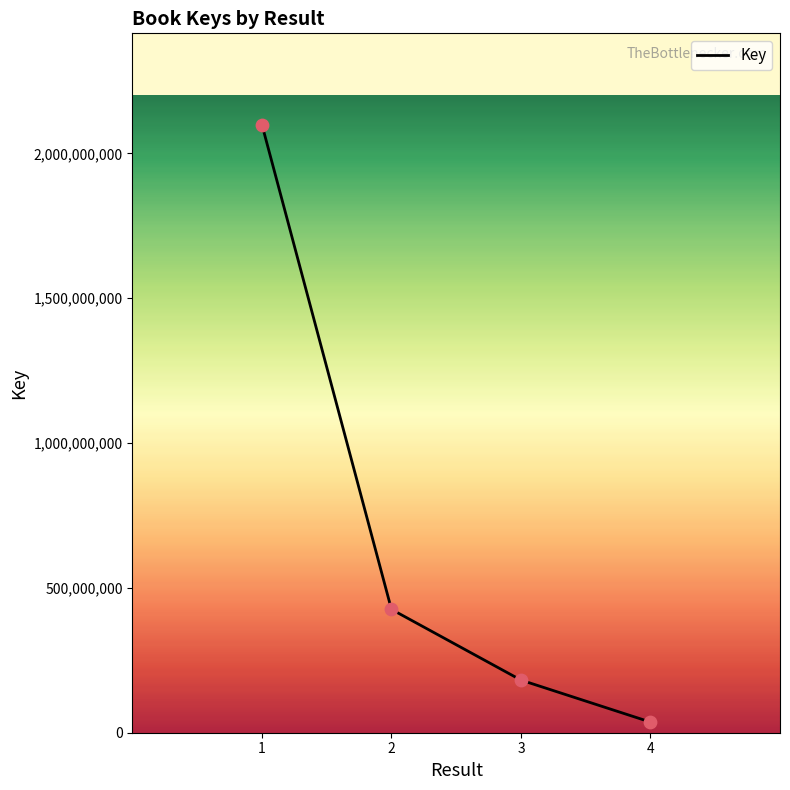

What is the ratio of the value at 2 to the value at 3?

2.3